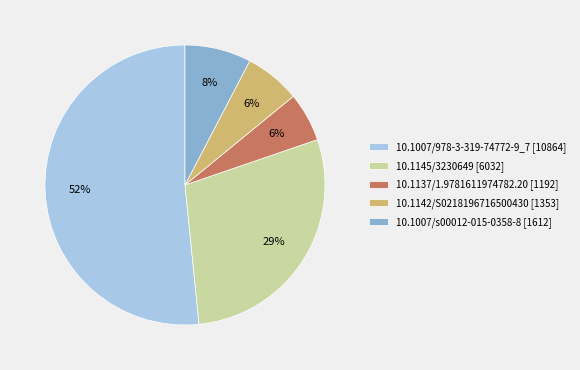

Do 10.1007/s00012-015-0358-8 [1612] and 10.1142/S0218196716500430 [1353] together represent more than half of the pie?

No